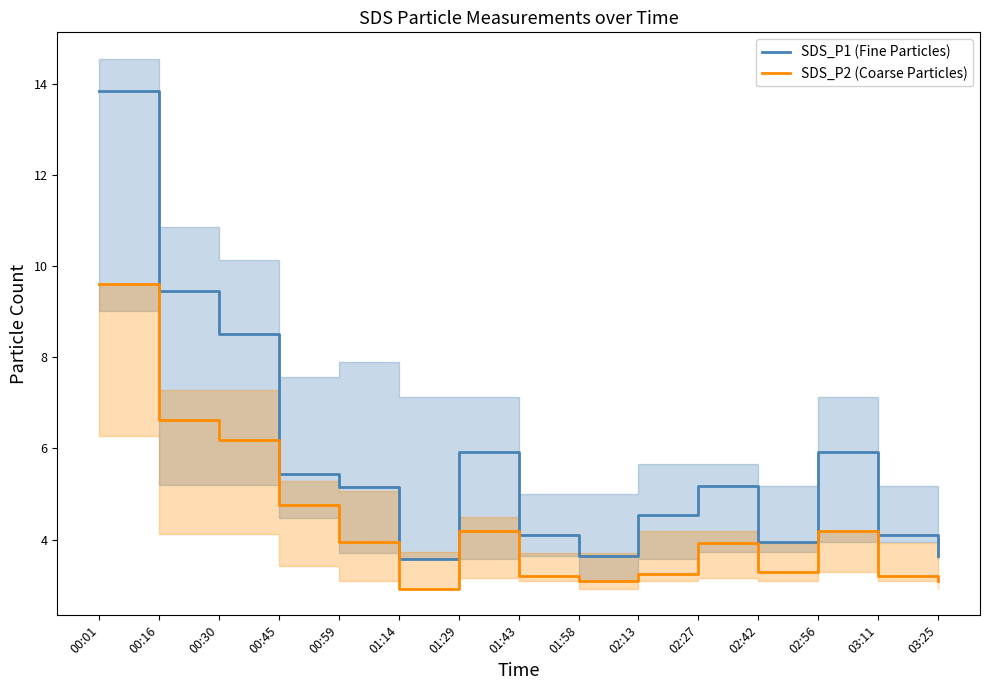

What are all the series names shown in the legend?

SDS_P1 (Fine Particles), SDS_P2 (Coarse Particles)